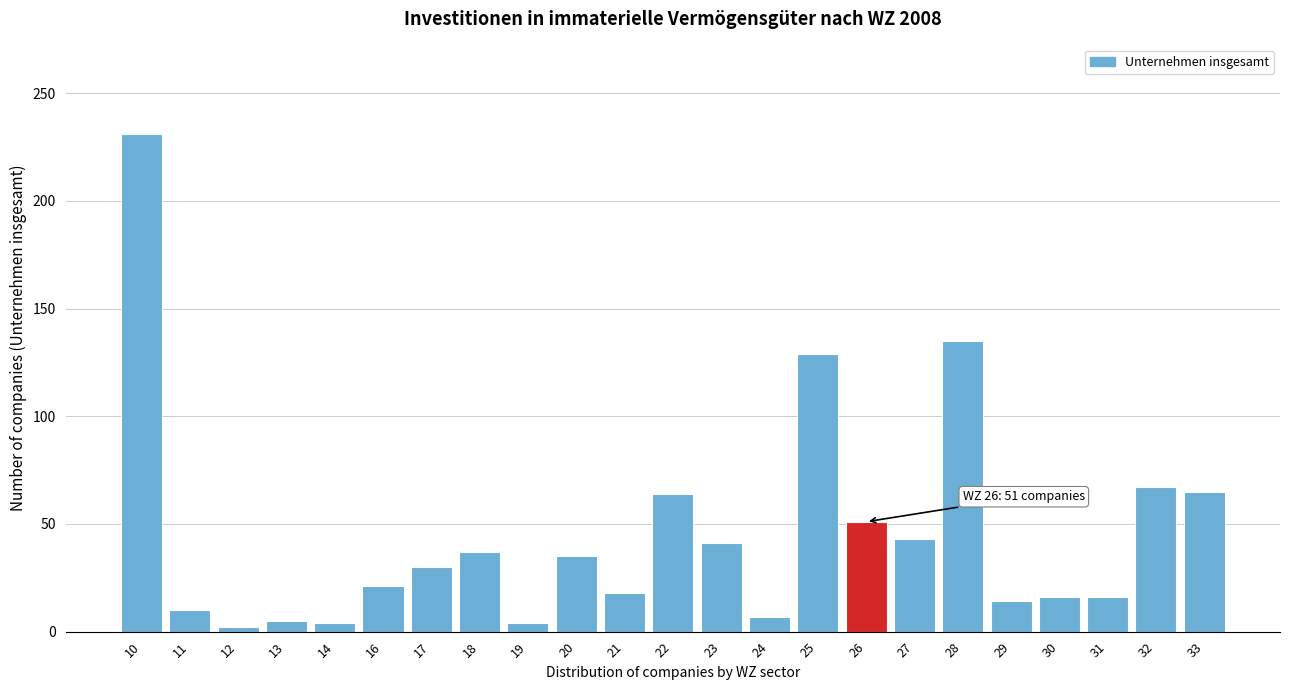

At which label is the value closest to 116?

25